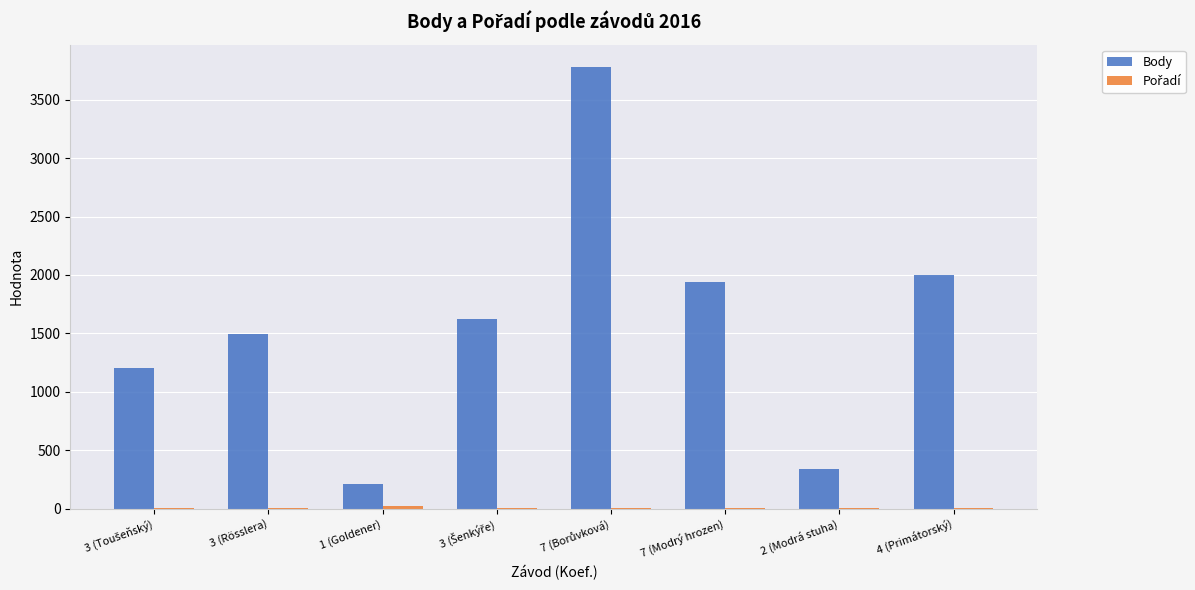

What is the maximum value shown in the chart?

3782